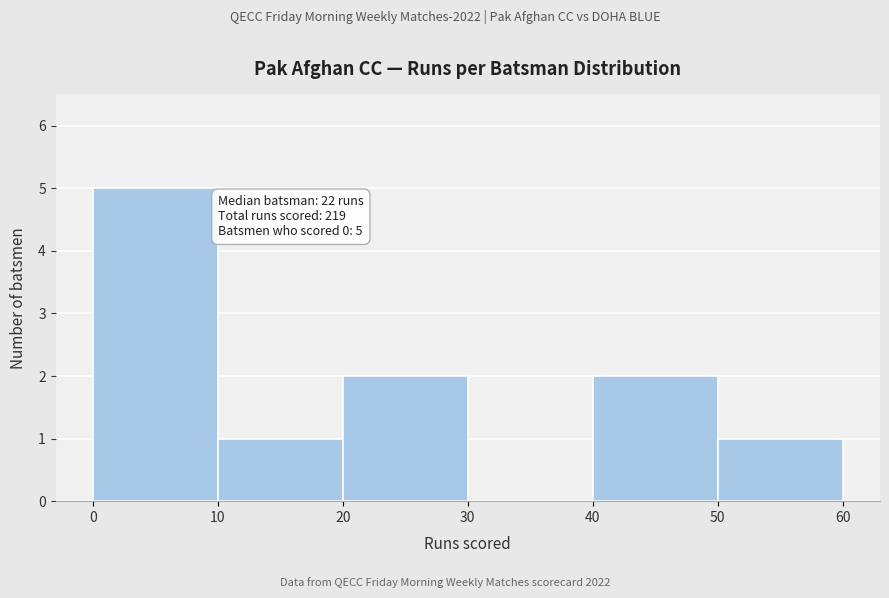

Which range on the x-axis has the tallest bar?

0 to 10